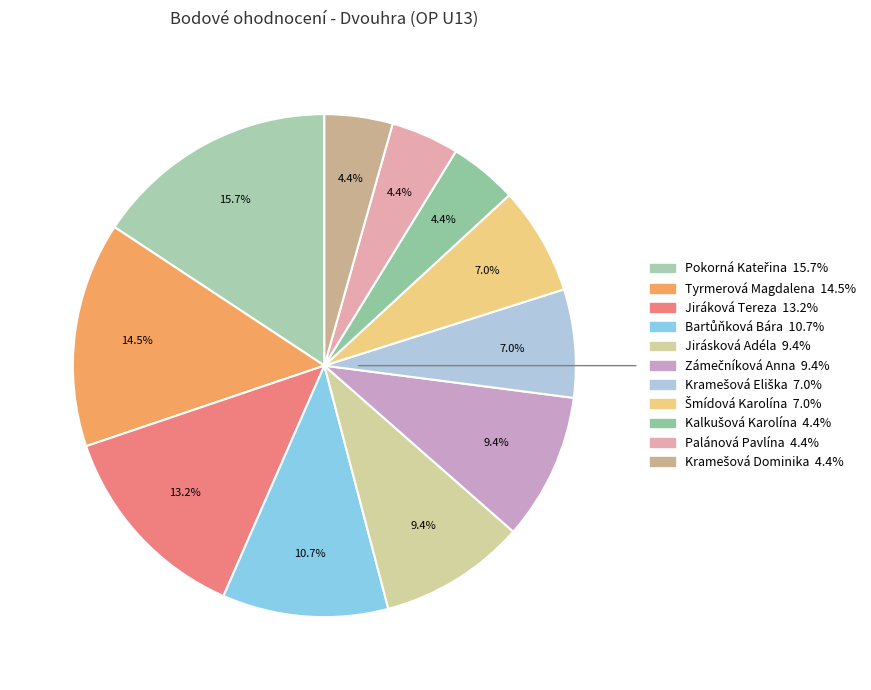

What percentage is the Jiráková Tereza slice, to the nearest percent?

13%